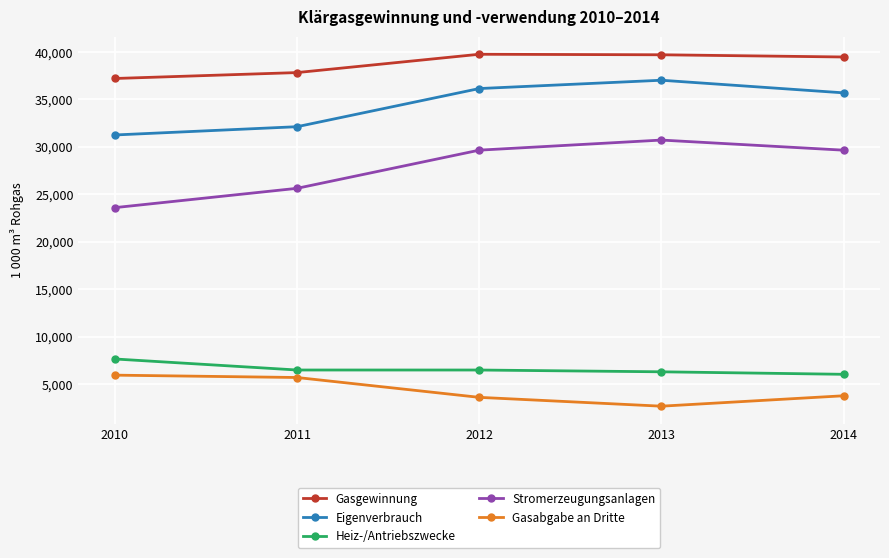

What is the spread (max minus min) of values at 2012?

36145